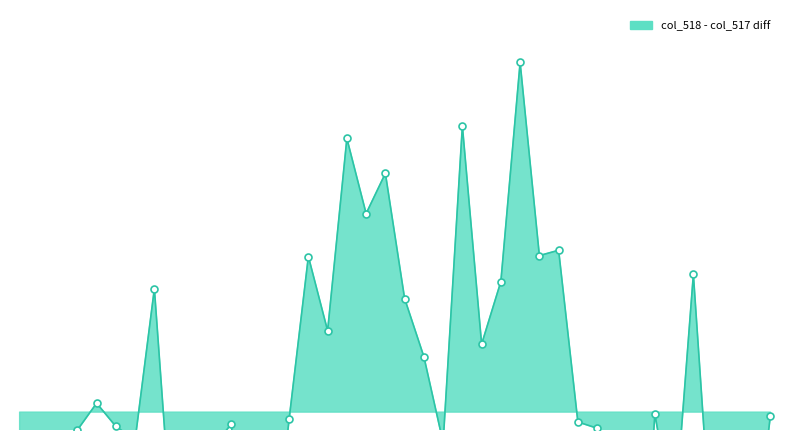

Which label corresponds to the largest value in the chart?

26